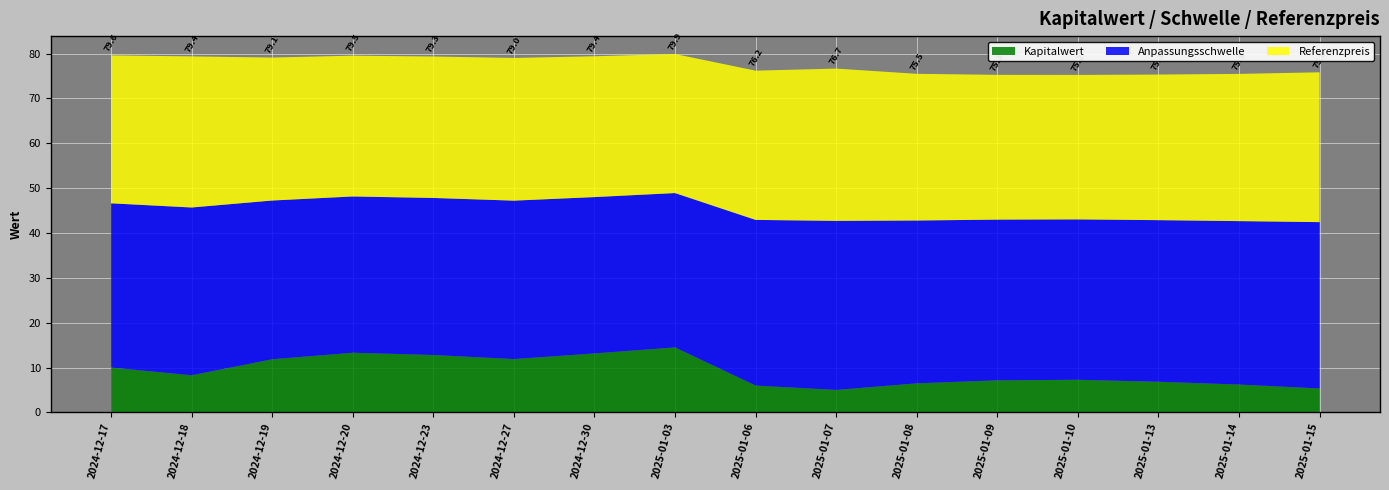

Reading right to left, transcribe all the data shown in this chart.

Kapitalwert: 2025-01-15=5.3	2025-01-14=6.2	2025-01-13=6.8	2025-01-10=7.3	2025-01-09=7.2	2025-01-08=6.5	2025-01-07=5.0	2025-01-06=6.0	2025-01-03=14.5	2024-12-30=13.2	2024-12-27=11.9	2024-12-23=12.8	2024-12-20=13.3	2024-12-19=11.8	2024-12-18=8.3	2024-12-17=10.0
Anpassungsschwelle: 2025-01-15=37.1	2025-01-14=36.4	2025-01-13=36.0	2025-01-10=35.8	2025-01-09=35.8	2025-01-08=36.3	2025-01-07=37.7	2025-01-06=36.9	2025-01-03=34.4	2024-12-30=34.9	2024-12-27=35.3	2024-12-23=35.0	2024-12-20=34.8	2024-12-19=35.4	2024-12-18=37.4	2024-12-17=36.6
Referenzpreis: 2025-01-15=33.4	2025-01-14=32.8	2025-01-13=32.5	2025-01-10=32.2	2025-01-09=32.3	2025-01-08=32.7	2025-01-07=34.0	2025-01-06=33.3	2025-01-03=31.0	2024-12-30=31.4	2024-12-27=31.8	2024-12-23=31.5	2024-12-20=31.4	2024-12-19=31.9	2024-12-18=33.7	2024-12-17=33.0